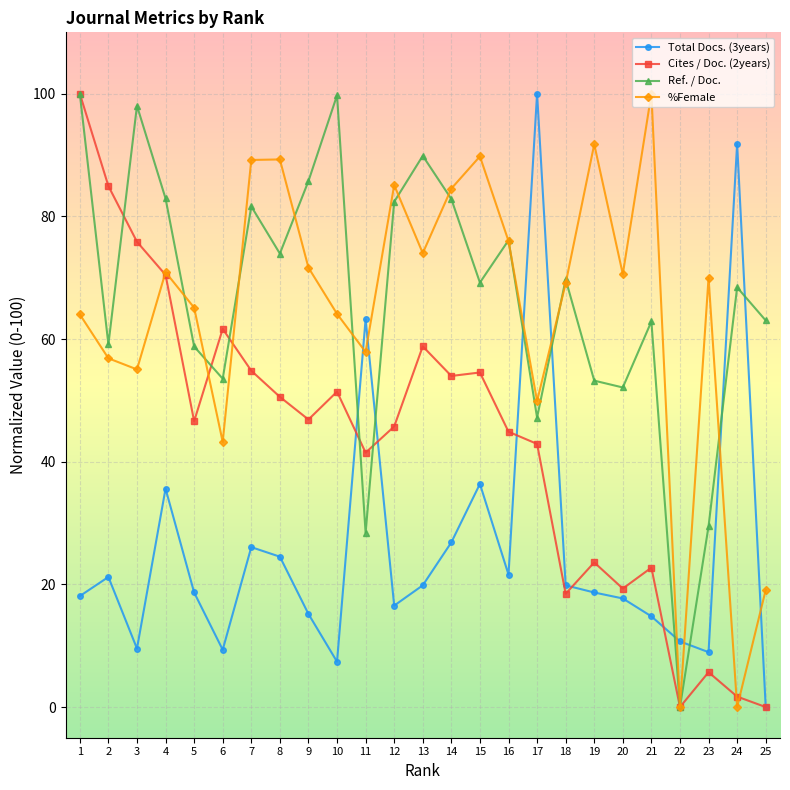

What is the difference between the maximum and minimum values in the Cites / Doc. (2years) series?

100.0